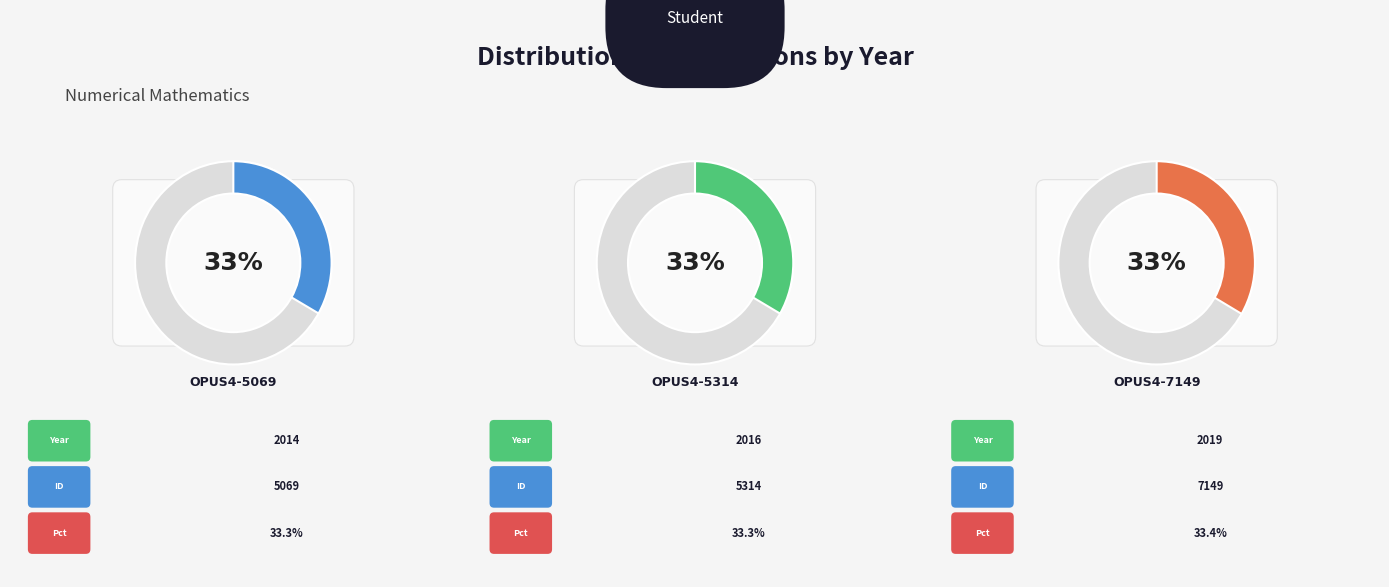

What portion of the pie excludes OPUS4-7149?

66.6%